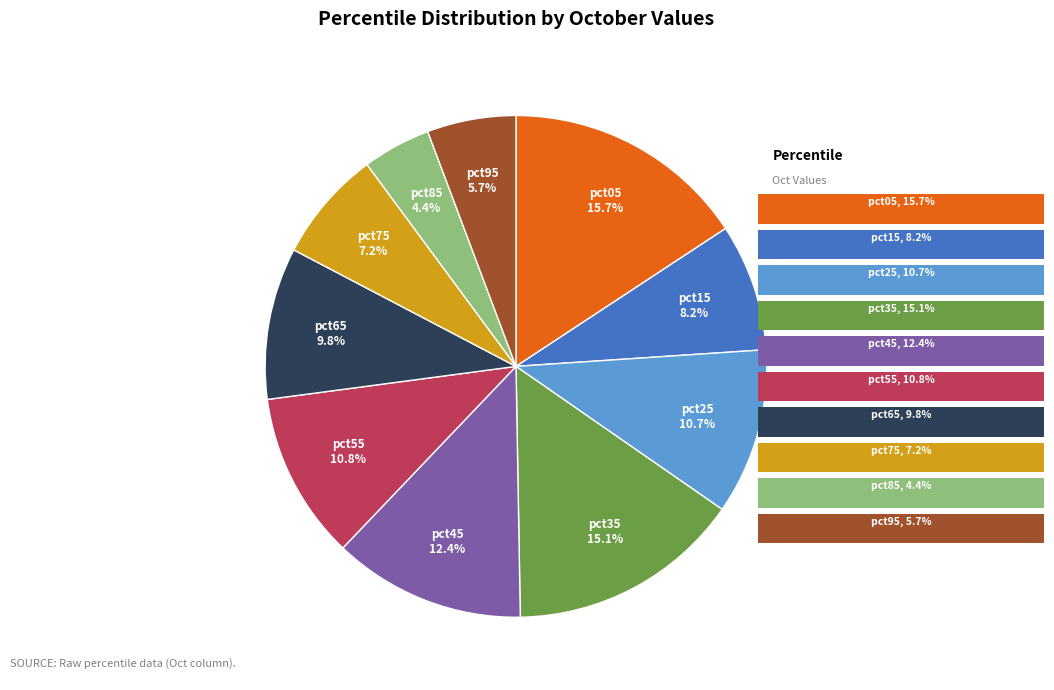

Is there a majority slice in this chart?

No